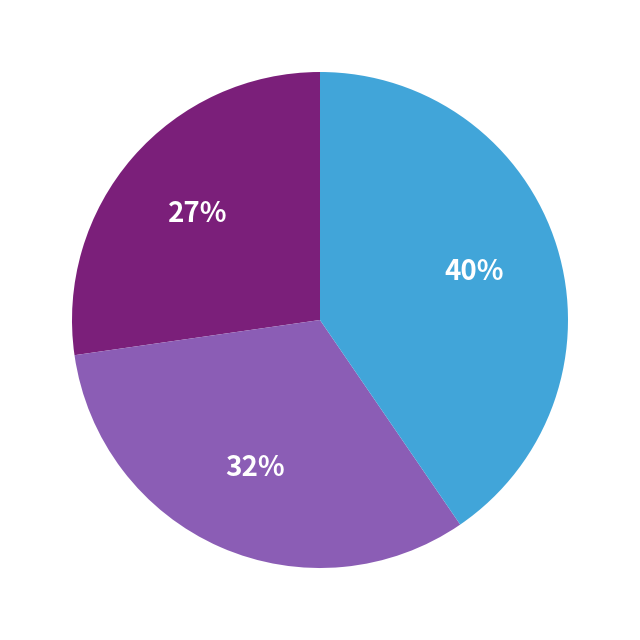

Does any single category account for the majority?

No